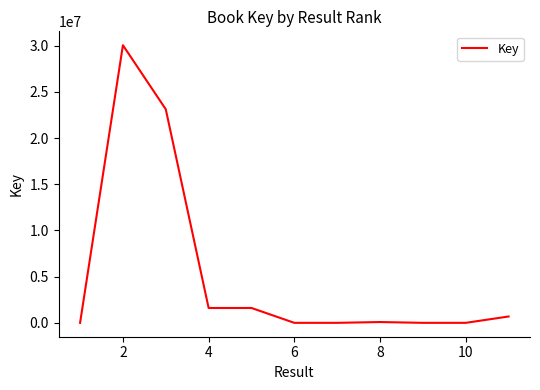

What is the maximum value shown in the chart?

30048316